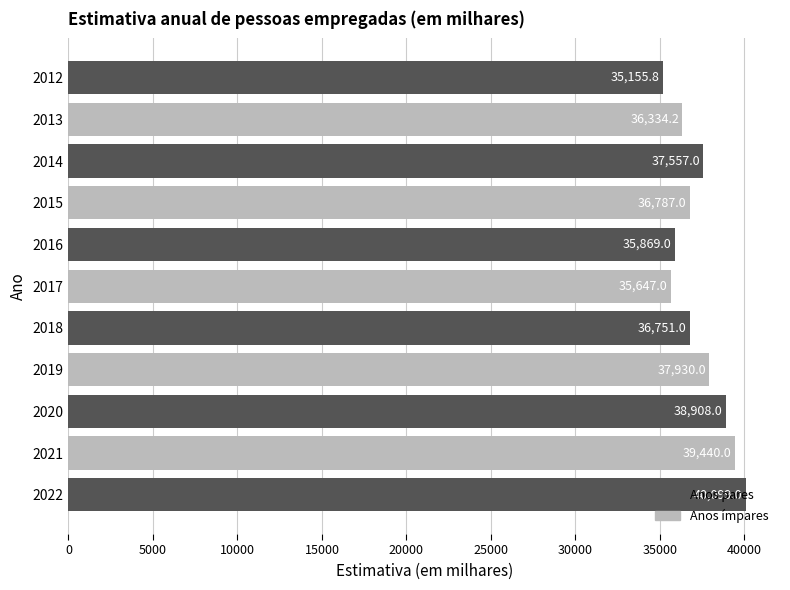

Is it true that the value at 2014 is 37557.0?

True